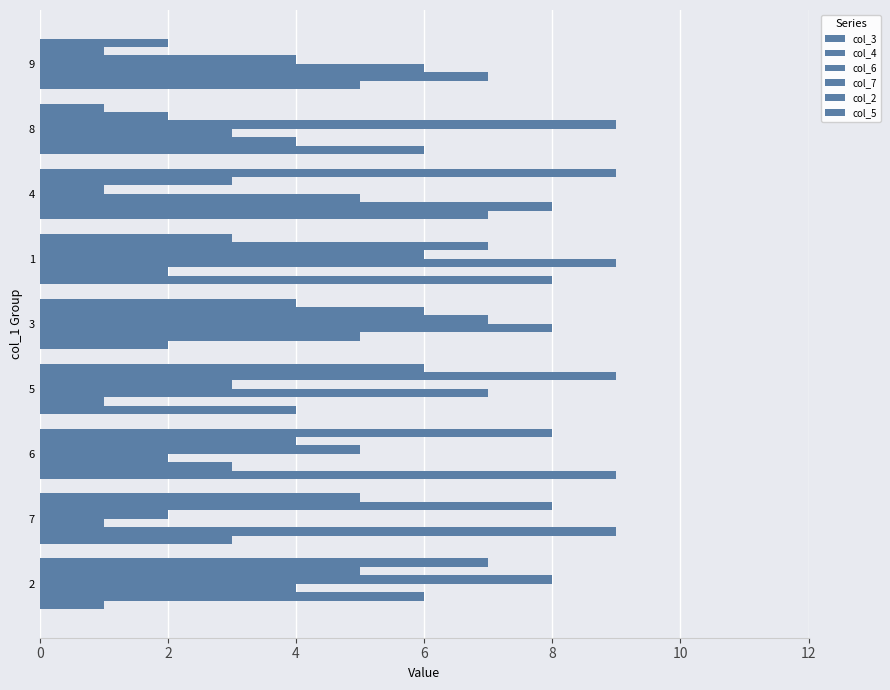

How many series are shown in this chart?

6